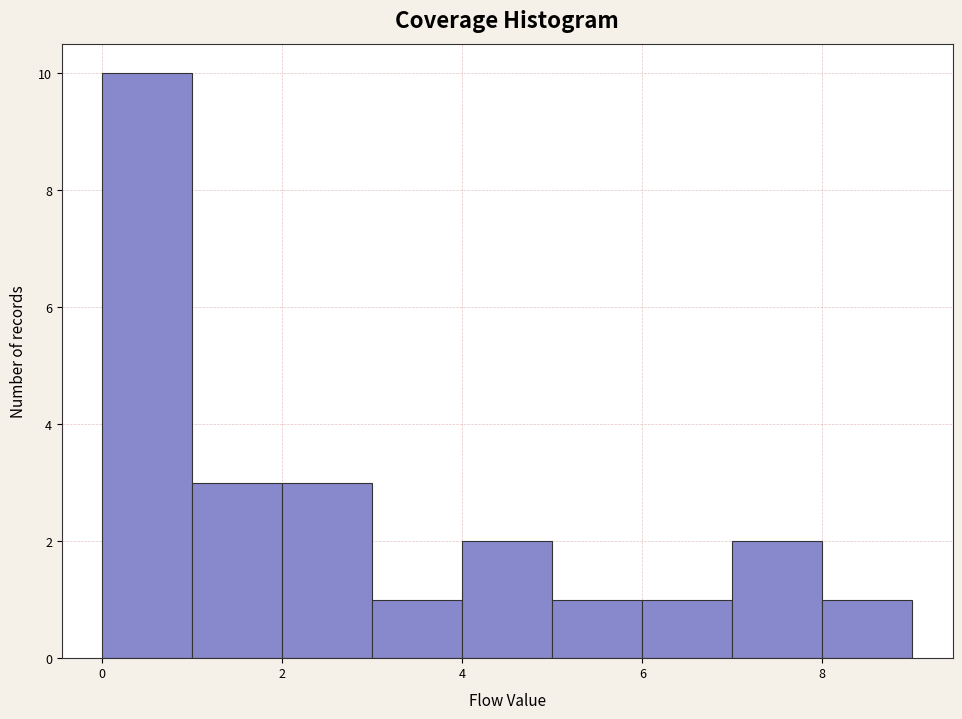

What is the height of the bar covering 2 to 3 on the x-axis? The values are not printed on the chart, so give them approximately, as read against the axis.

3